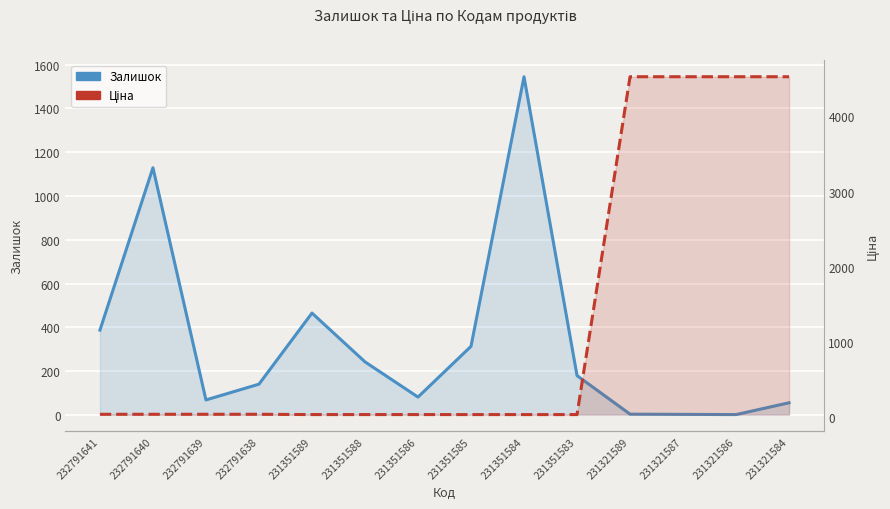

True or false: Ціна has a value of 41.1 at 232791639.

True